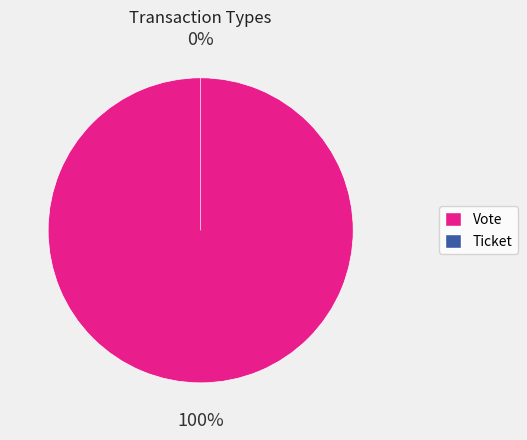

Is there any slice that represents more than half of the pie?

Yes